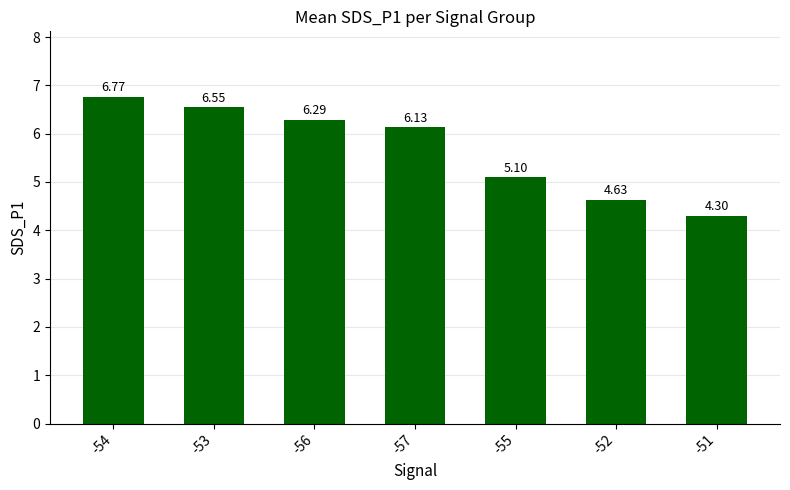

Which has a higher value, -53 or -56?

-53